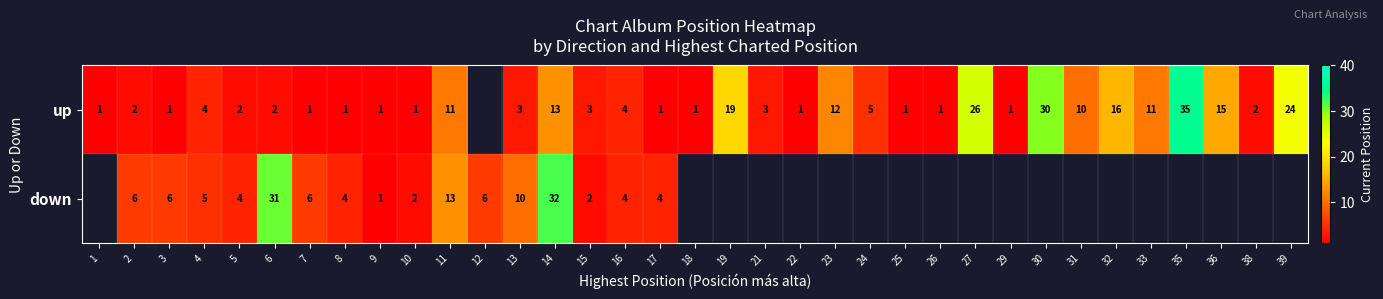

The value of up at 18 is 1. True or false?

True